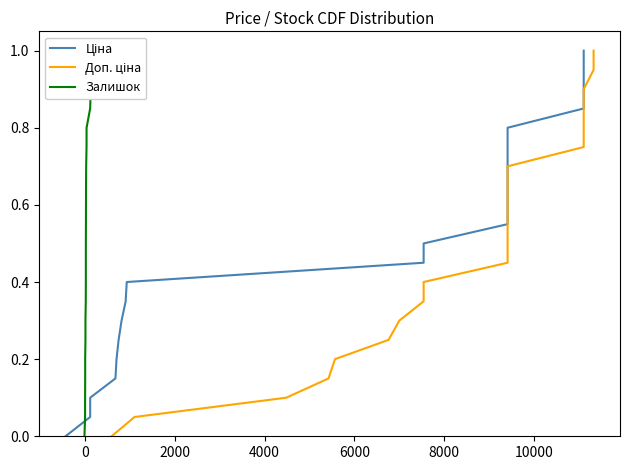

What is the average value of the Ціна series?

0.5